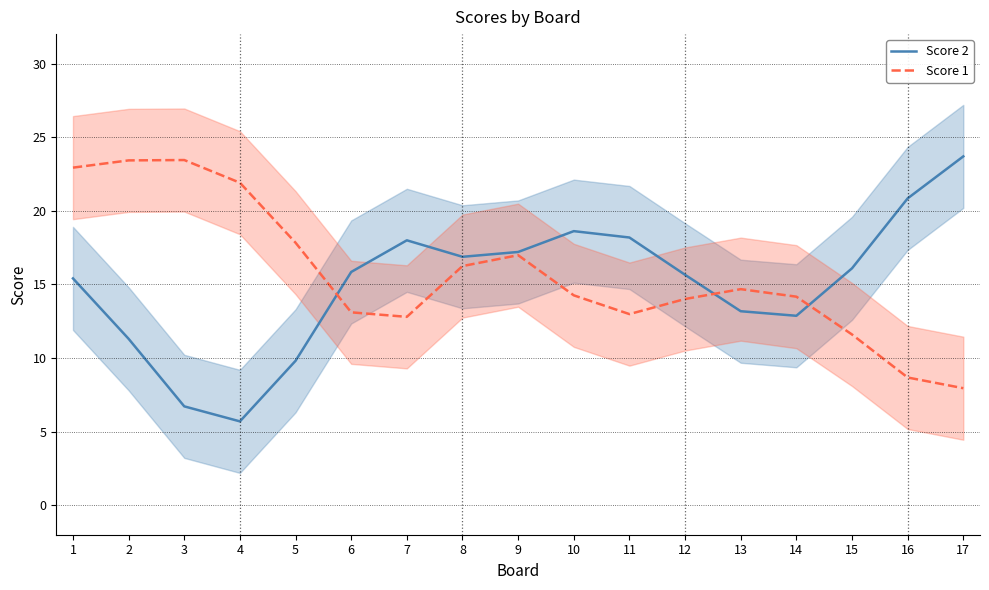

Is it true that Score 2 equals 12.5 at 10?

False